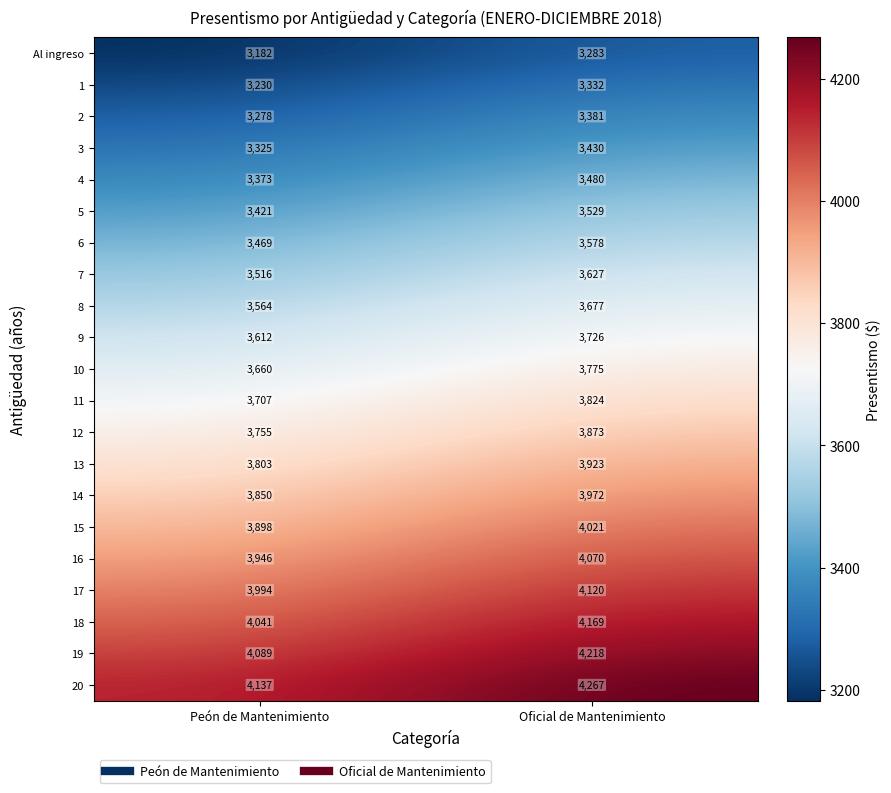

The 2 series shows 5151 at Oficial de Mantenimiento. True or false?

False